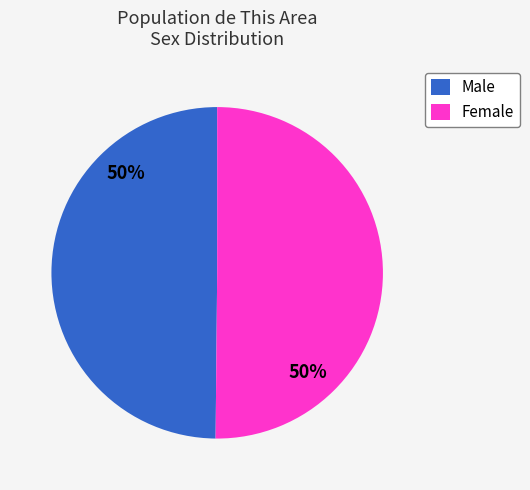

The Male slice represents 50% of the pie. True or false?

True